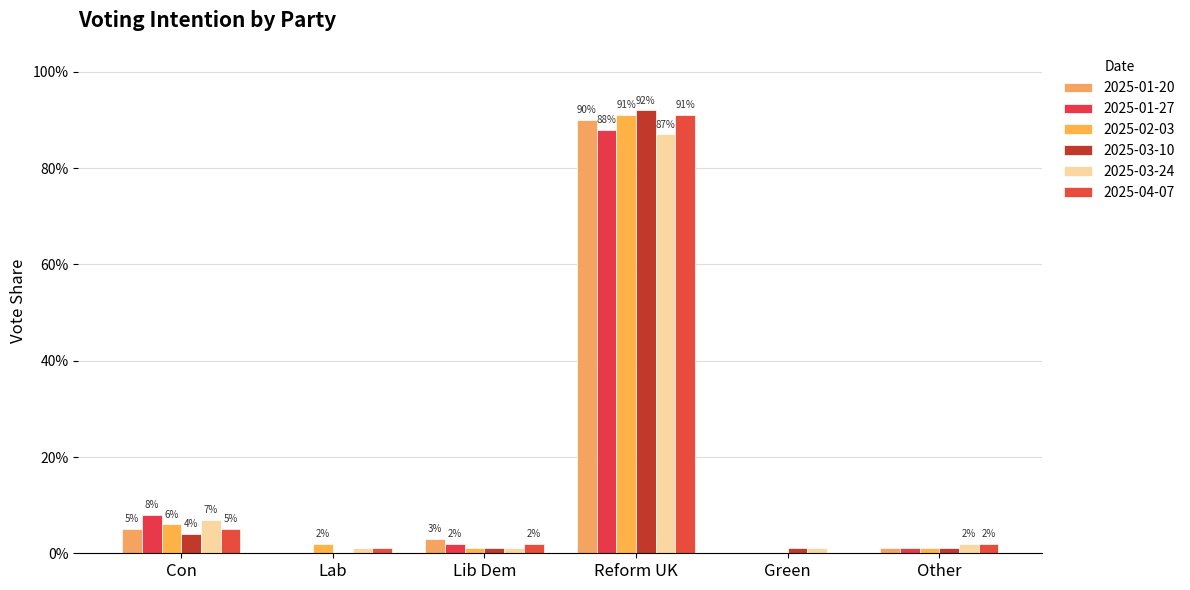

Are the bars horizontal?

No